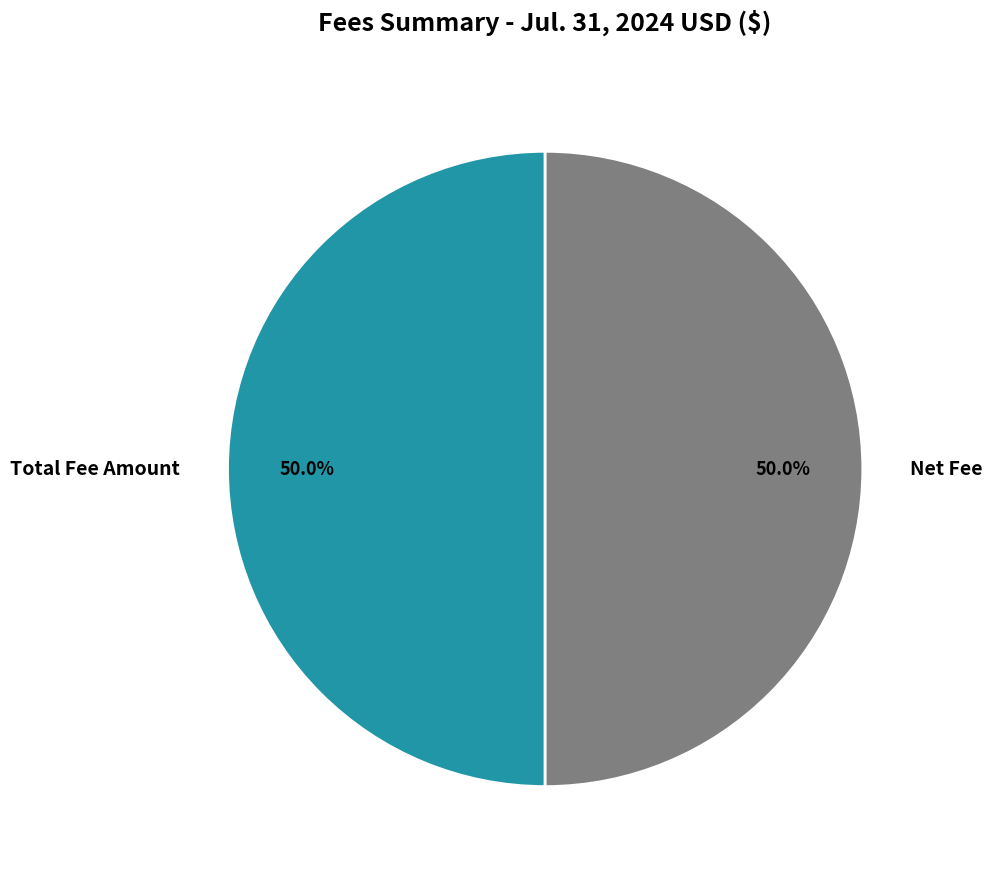

Combined, do Net Fee and Total Fee Amount account for over 50%?

Yes